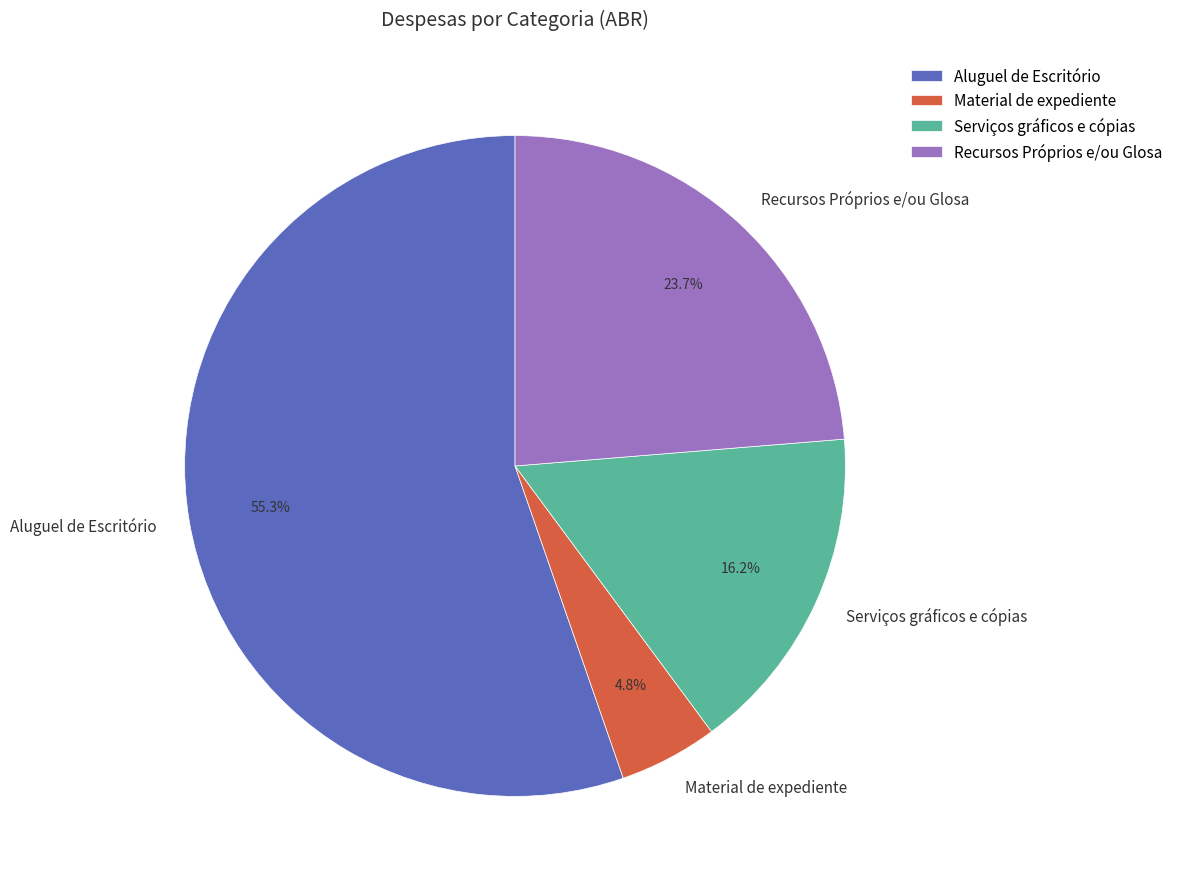

Count the number of slices in the pie.

4